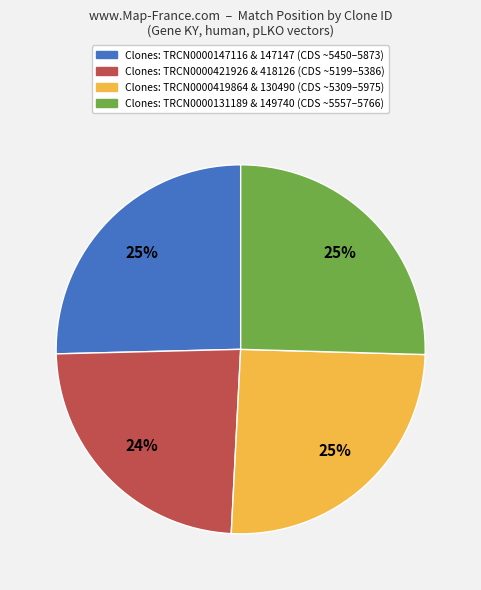

Is there a majority slice in this chart?

No